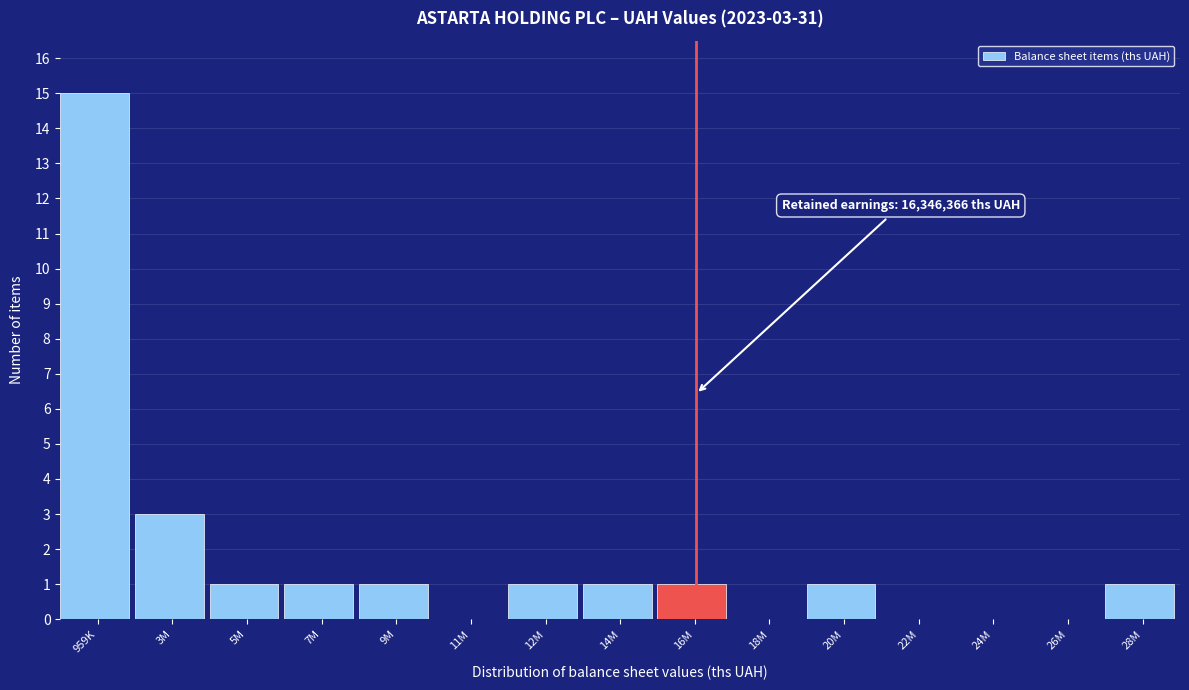

Reading left to right, what are all the values shown in this chart?

959K=15	3M=3	5M=1	7M=1	9M=1	11M=0	12M=1	14M=1	16M=1	18M=0	20M=1	22M=0	24M=0	26M=0	28M=1